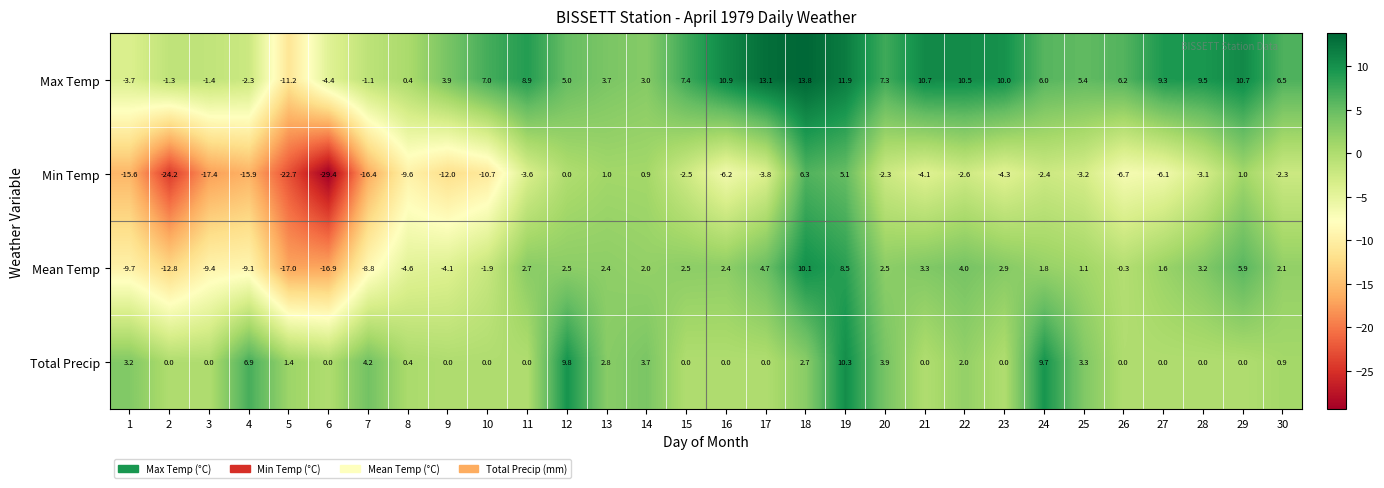

Is it true that Min Temp equals 5.1 at 19?

True